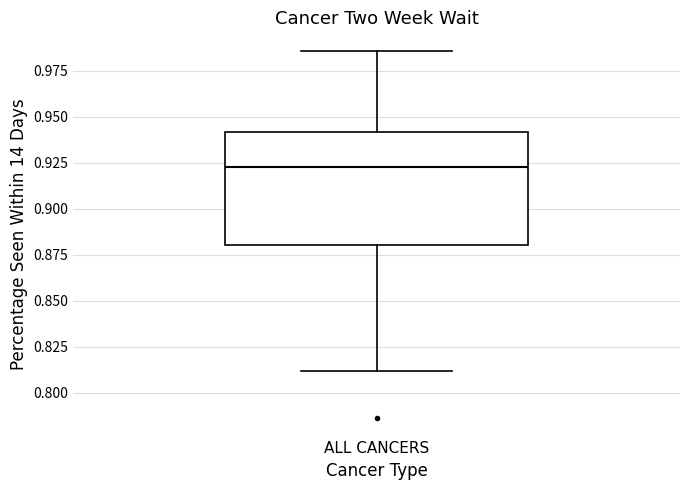

Where does the median line of the box for ALL CANCERS sit on the y-axis? The values are not printed on the chart, so give them approximately, as read against the axis.

0.925